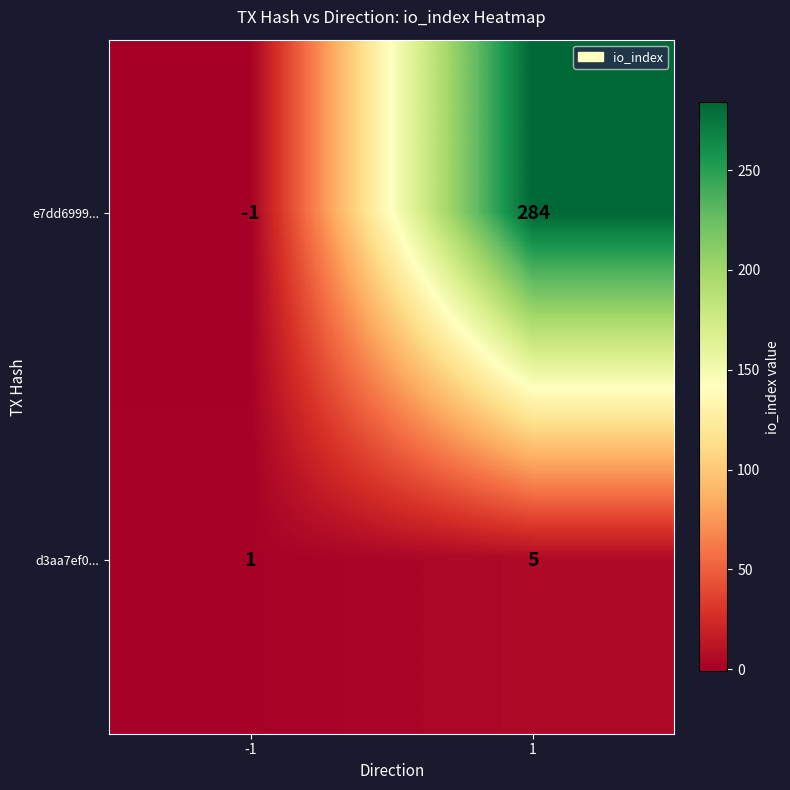

Which label corresponds to the largest value in the chart?

1